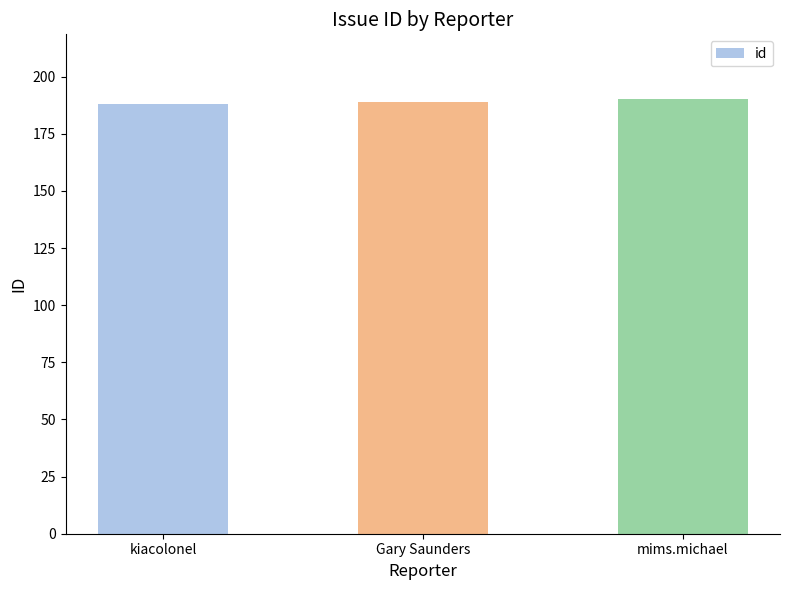

What is the sum of the values at Gary Saunders and kiacolonel?

377